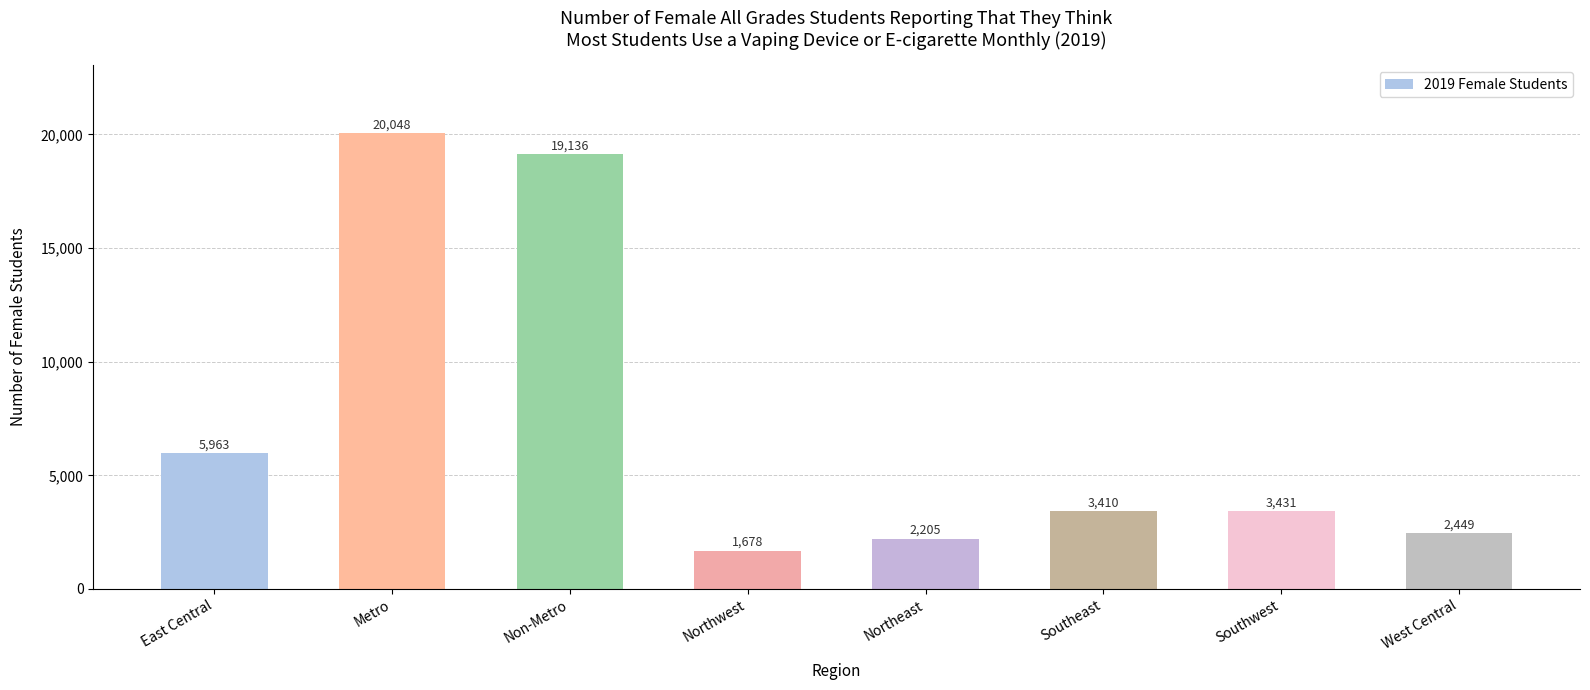

Which has a higher value, East Central or Metro?

Metro